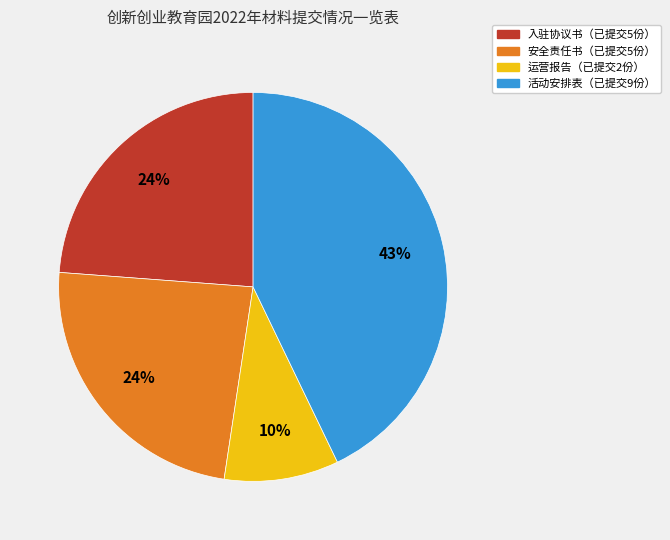

To the nearest percent, what is the average slice percentage?

25%